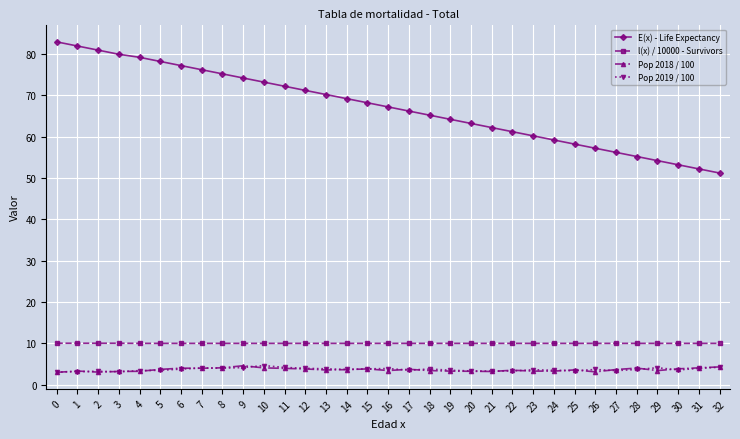

What is the difference between the highest and lowest values at 32?

47.0